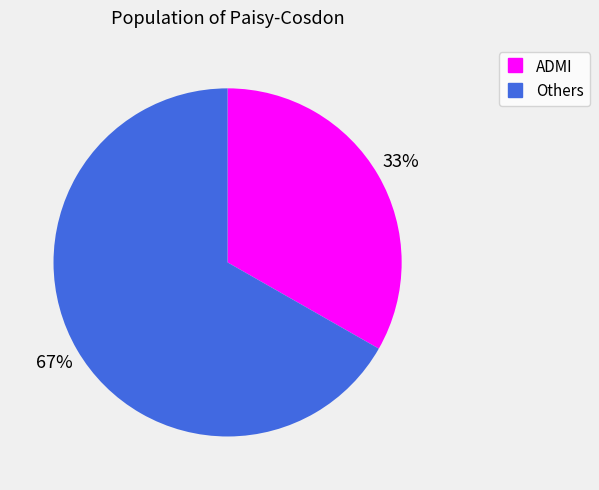

How many segments does this pie chart have?

2